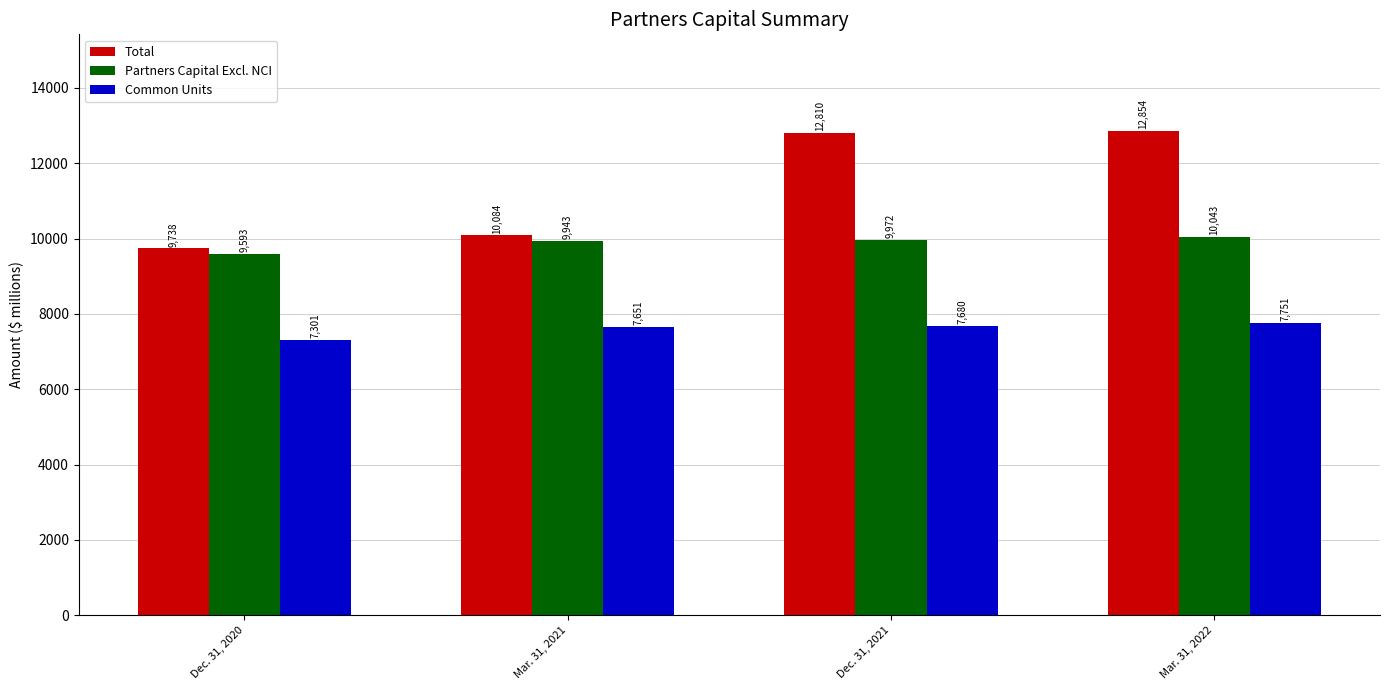

True or false: Total has a value of 10084 at Mar. 31, 2021.

True